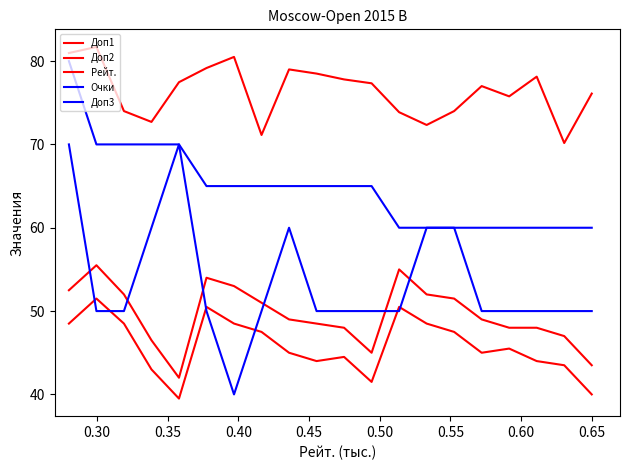

Does the chart have visible grid lines?

No